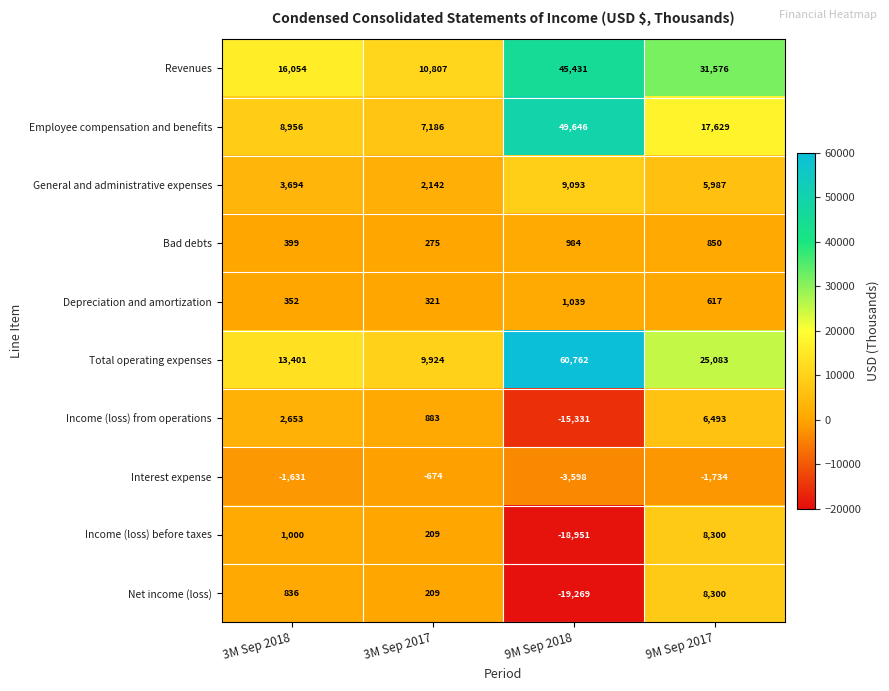

How many series are shown in this chart?

10